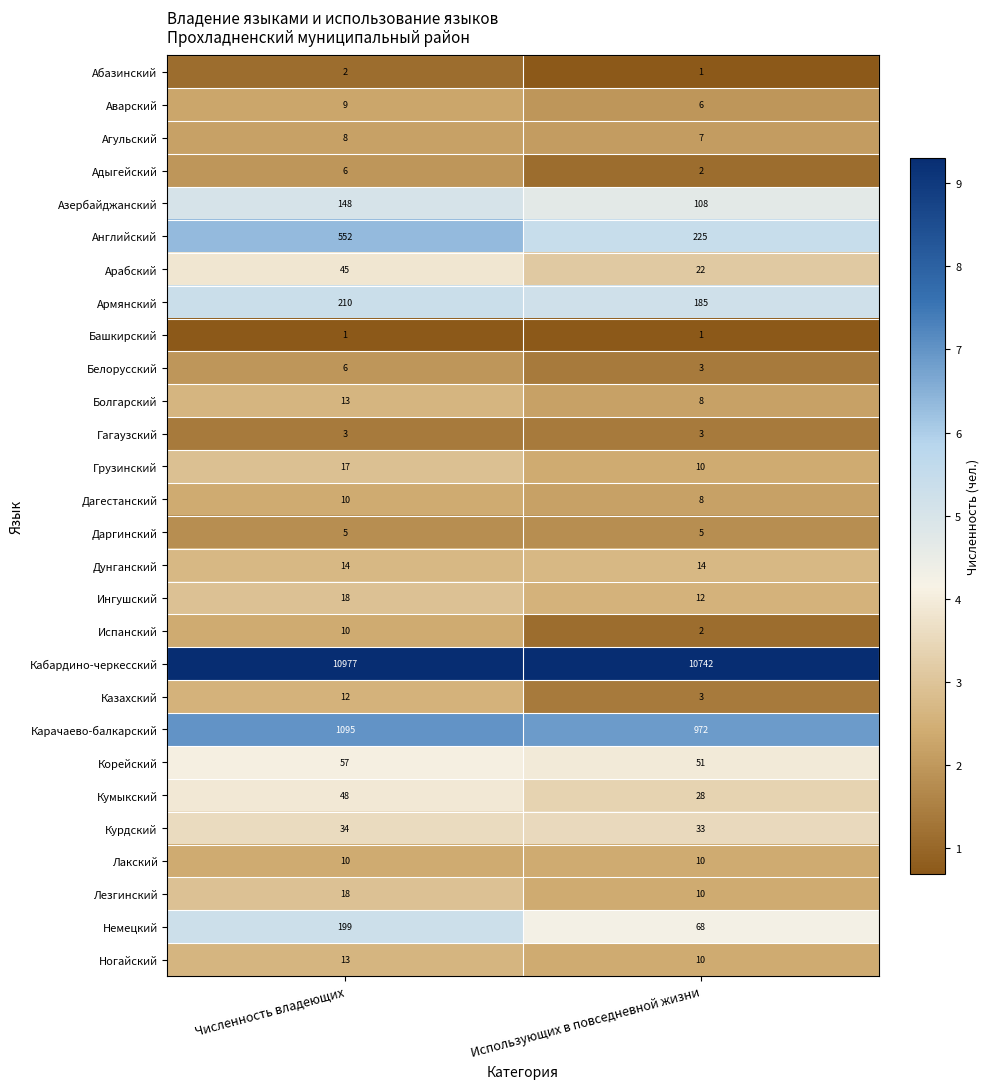

Which category has the lowest value in the Адыгейский series?

Использующих в повседневной жизни